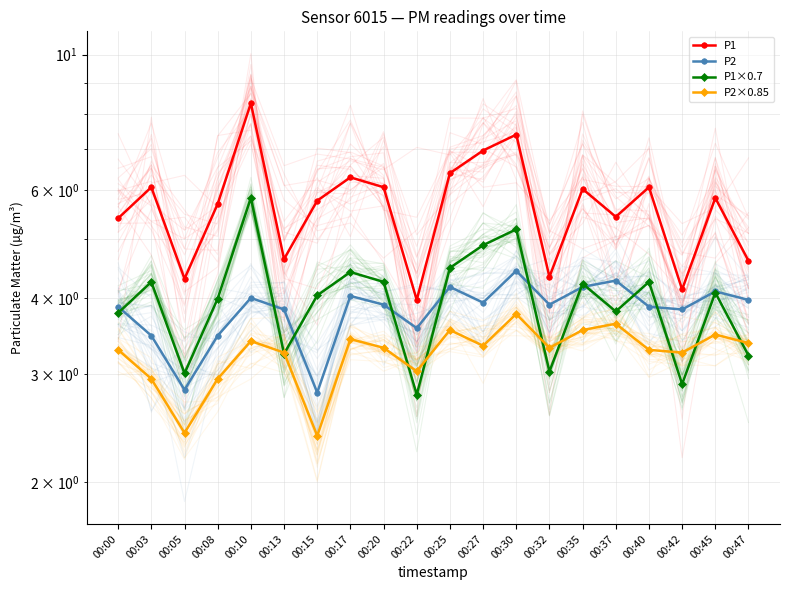

Rank the series by their maximum value, from lowest to highest.

P2×0.85, P2, P1×0.7, P1